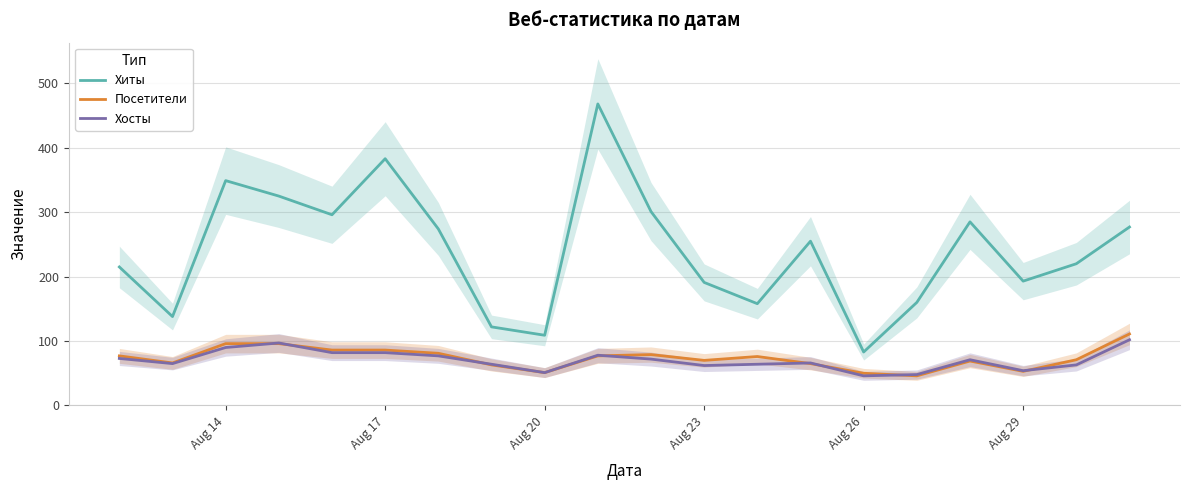

True or false: Посетители and Хиты cross at least once.

False